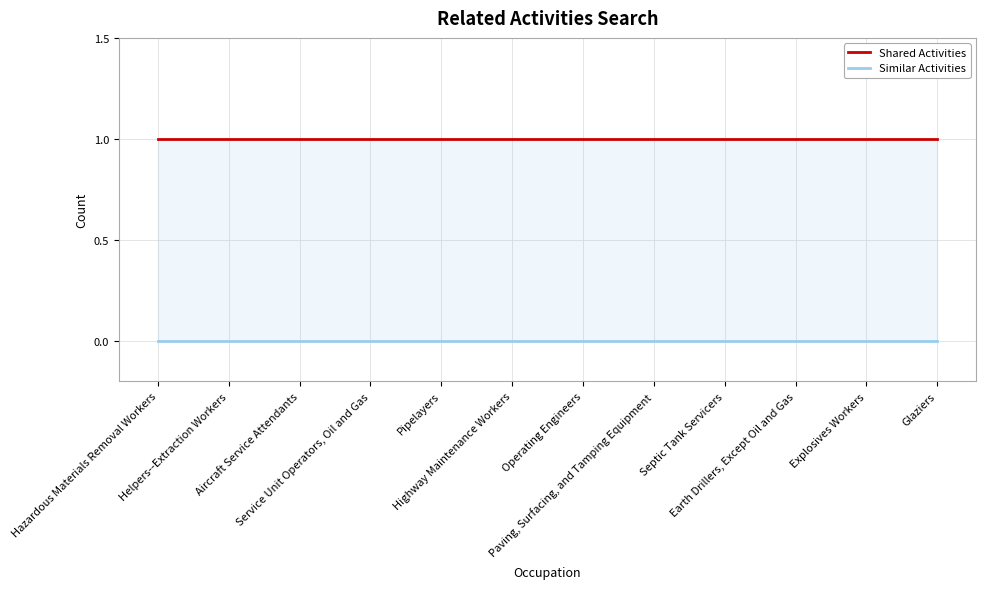

True or false: Shared Activities and Similar Activities cross at least once.

False